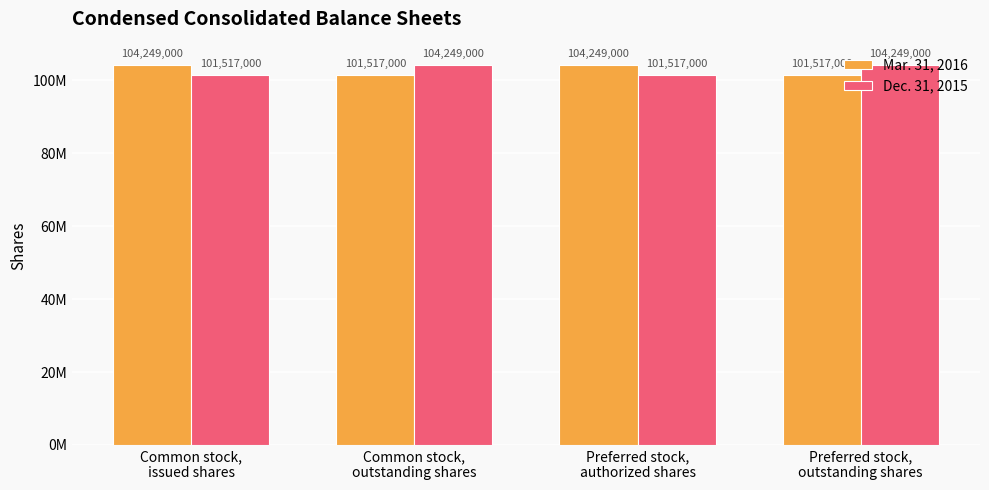

What is the maximum value shown in the chart?

104249000